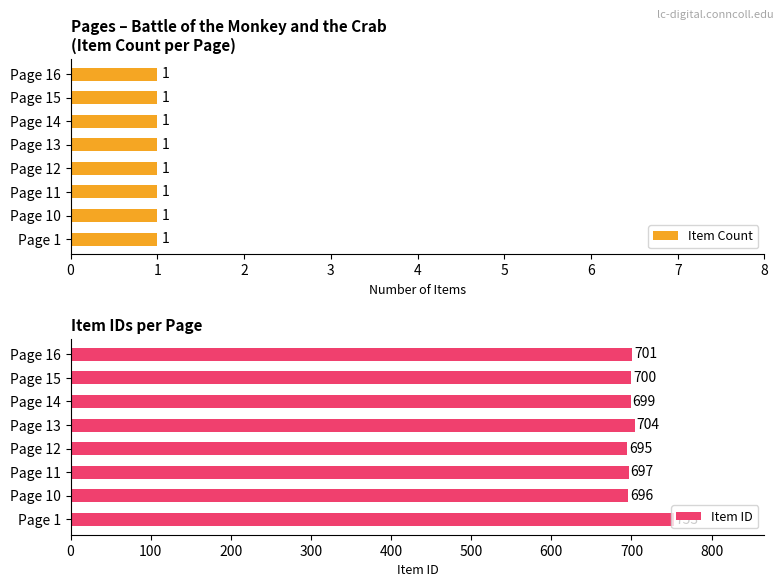

What is the difference between the maximum and minimum values in the Item ID series?

58